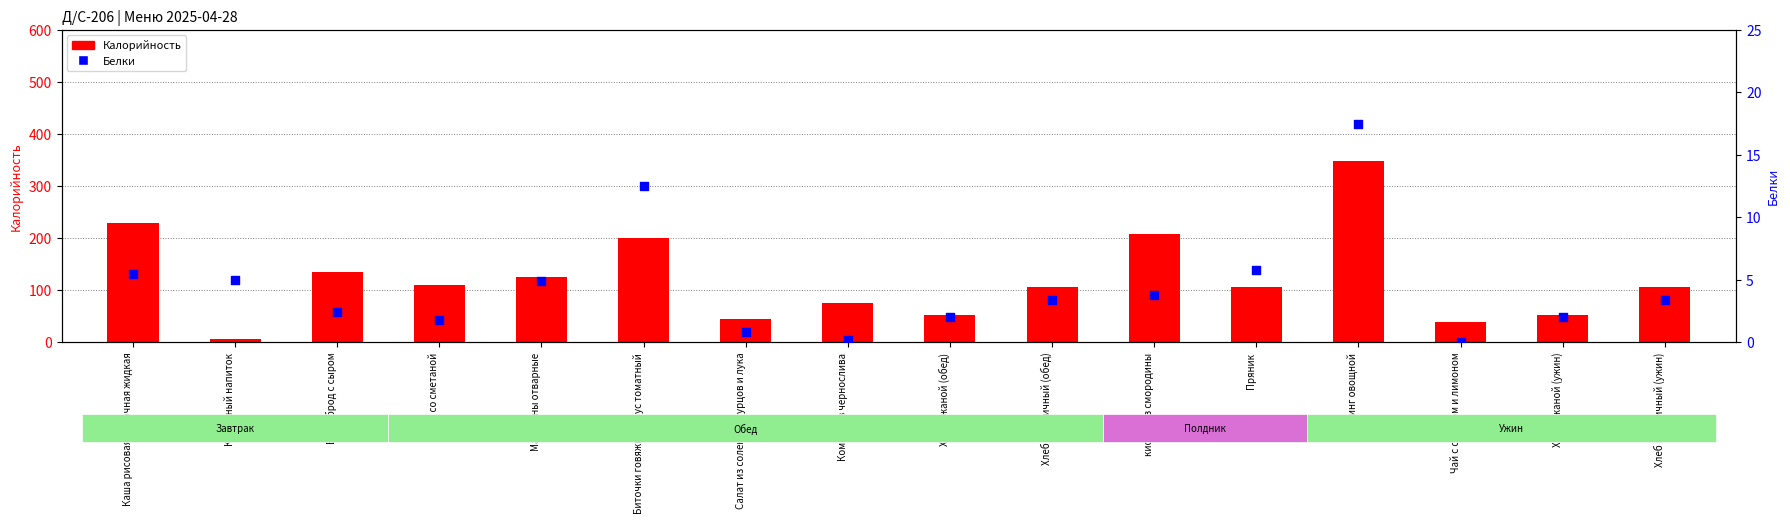

Which series reaches the minimum Y coordinate?

Белки